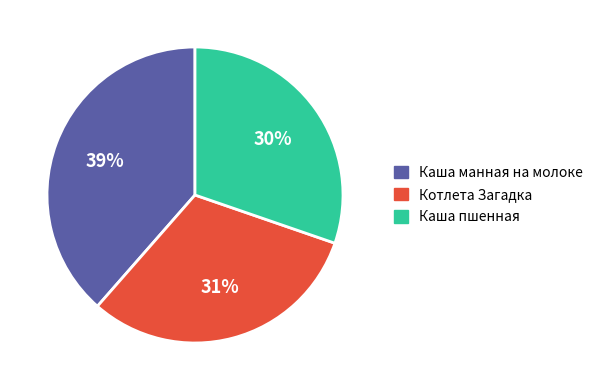

The Каша пшенная slice represents 30% of the pie. True or false?

True